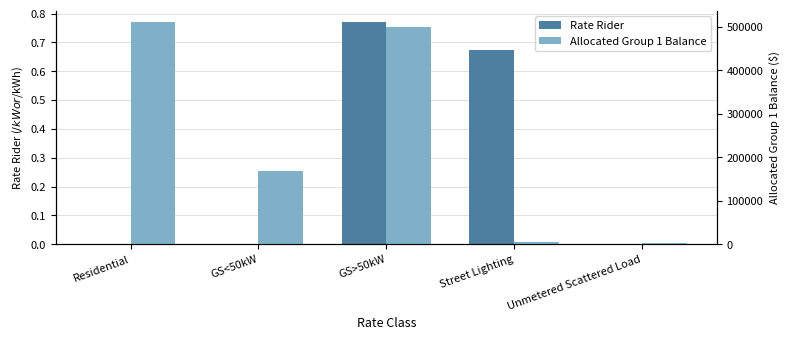

What is the difference between the maximum and second lowest values in the Rate Rider series?

0.8